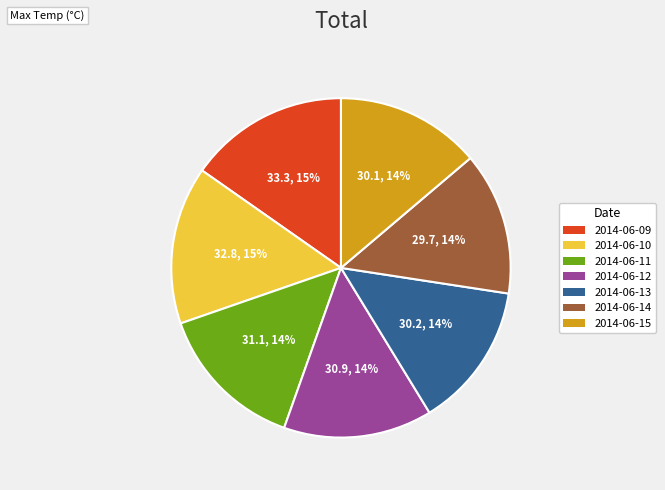

Between 2014-06-11 and 2014-06-10, which is larger?

2014-06-10